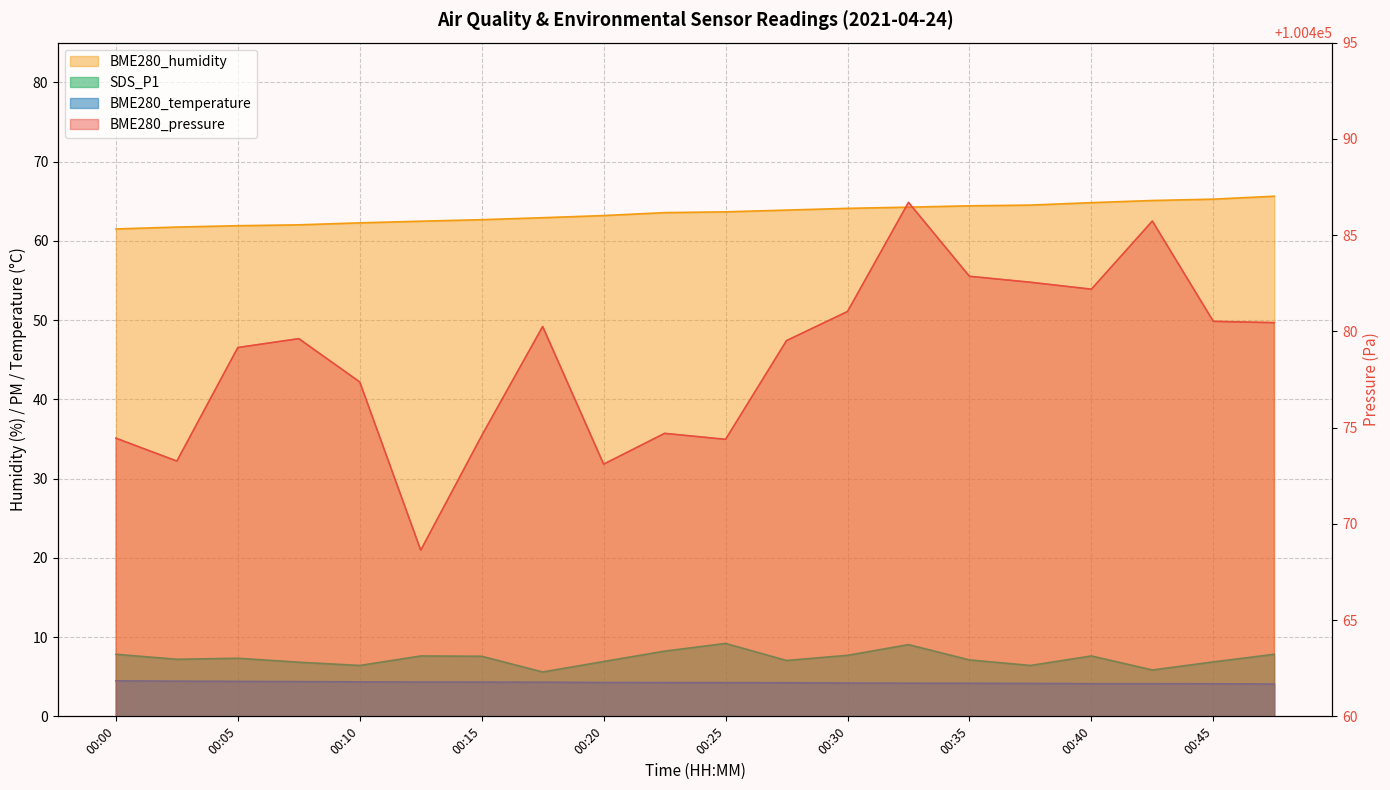

True or false: BME280_humidity has a value of 28.5 at 00:17.

False